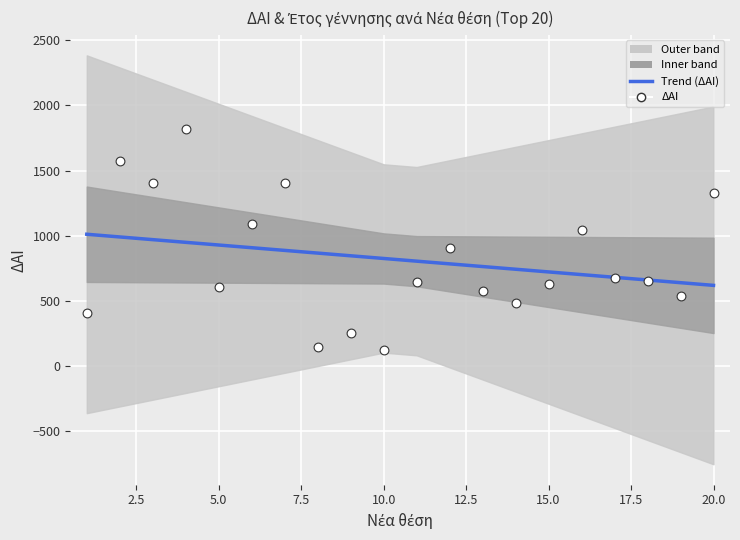

Which series reaches the minimum Y coordinate?

ΔΑΙ